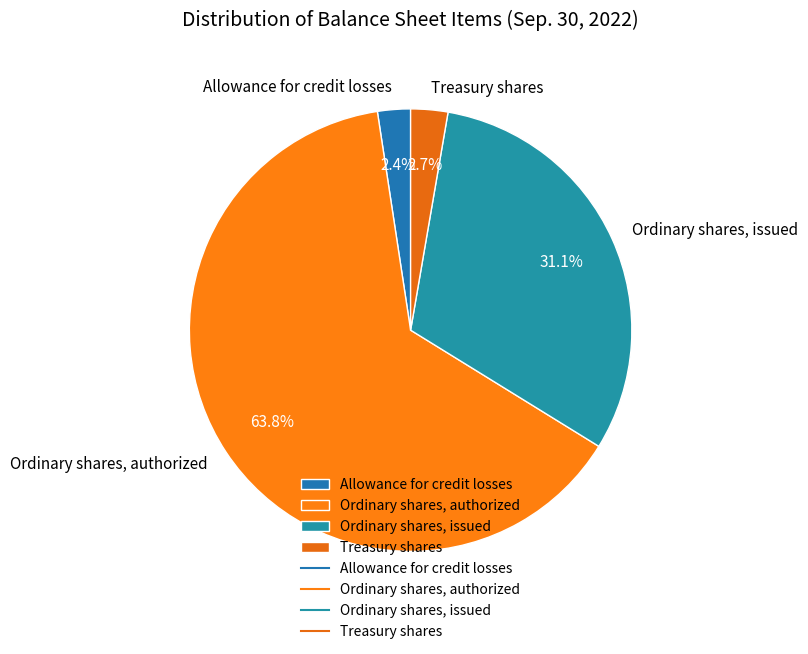

Is it true that Ordinary shares, issued is 31% of the pie?

True